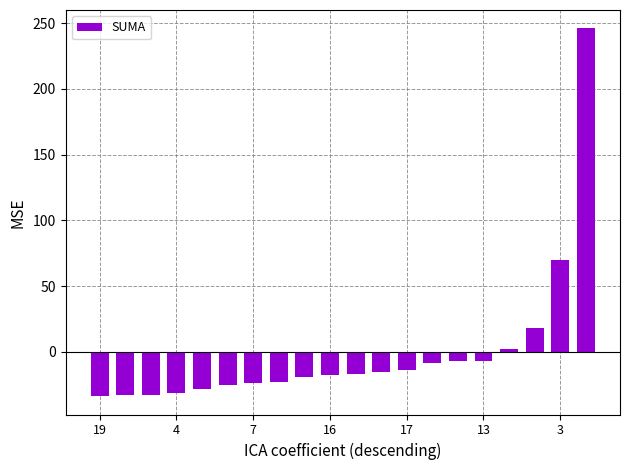

What is the smallest value displayed?

-33.7